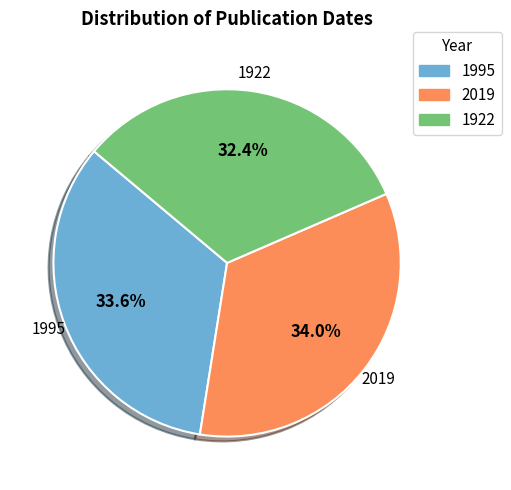

Which slice is the smallest?

1922